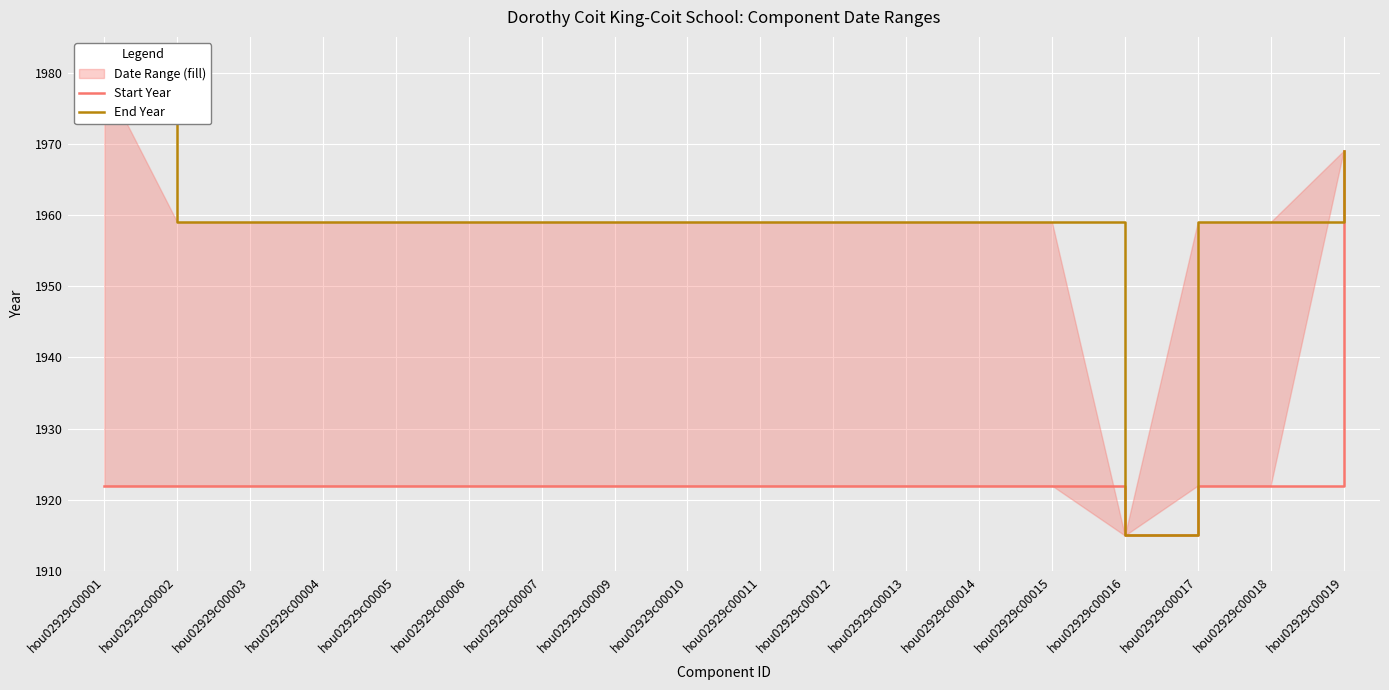

Between hou02929c00003 and hou02929c00002, which is larger?

hou02929c00003